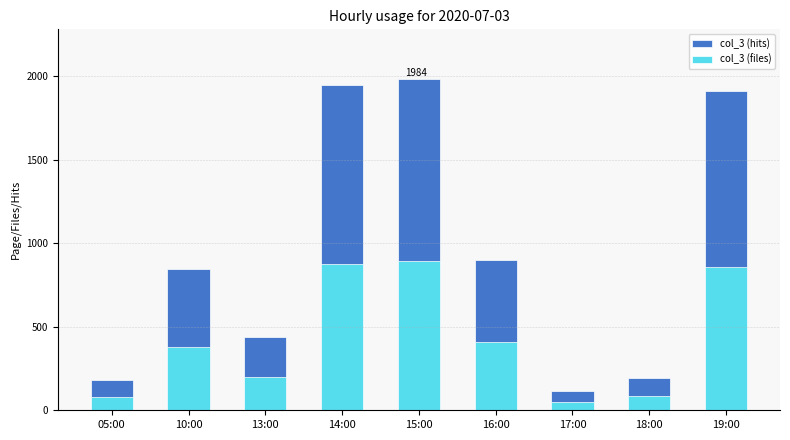

What is the value of the col_3 (files) bar at the 7th from the left?

51.3